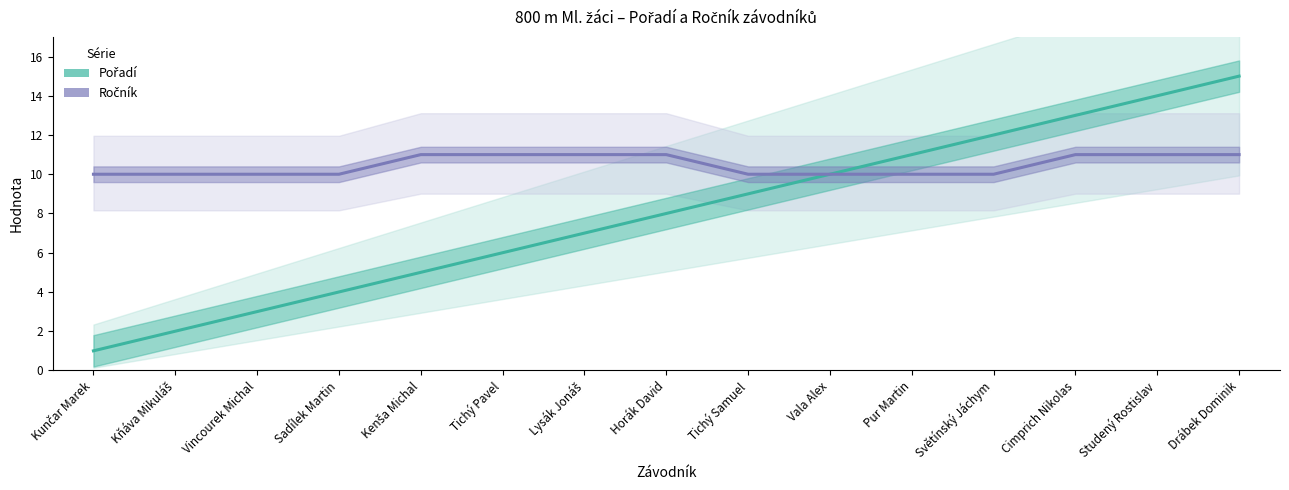

True or false: Pořadí has a value of 11 at Lysák Jonáš.

False